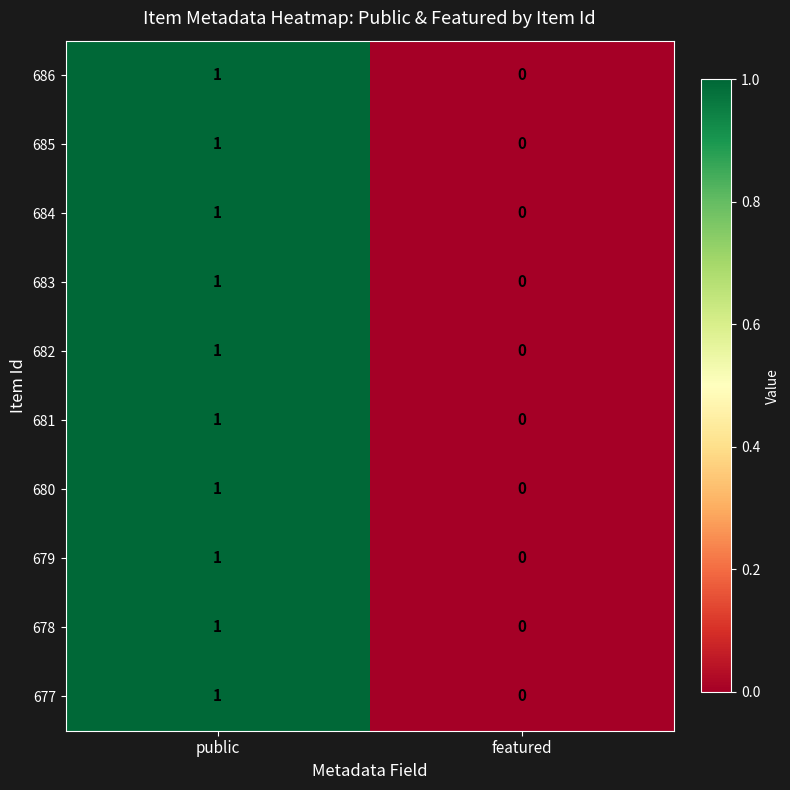

Which label corresponds to the largest value in the chart?

public